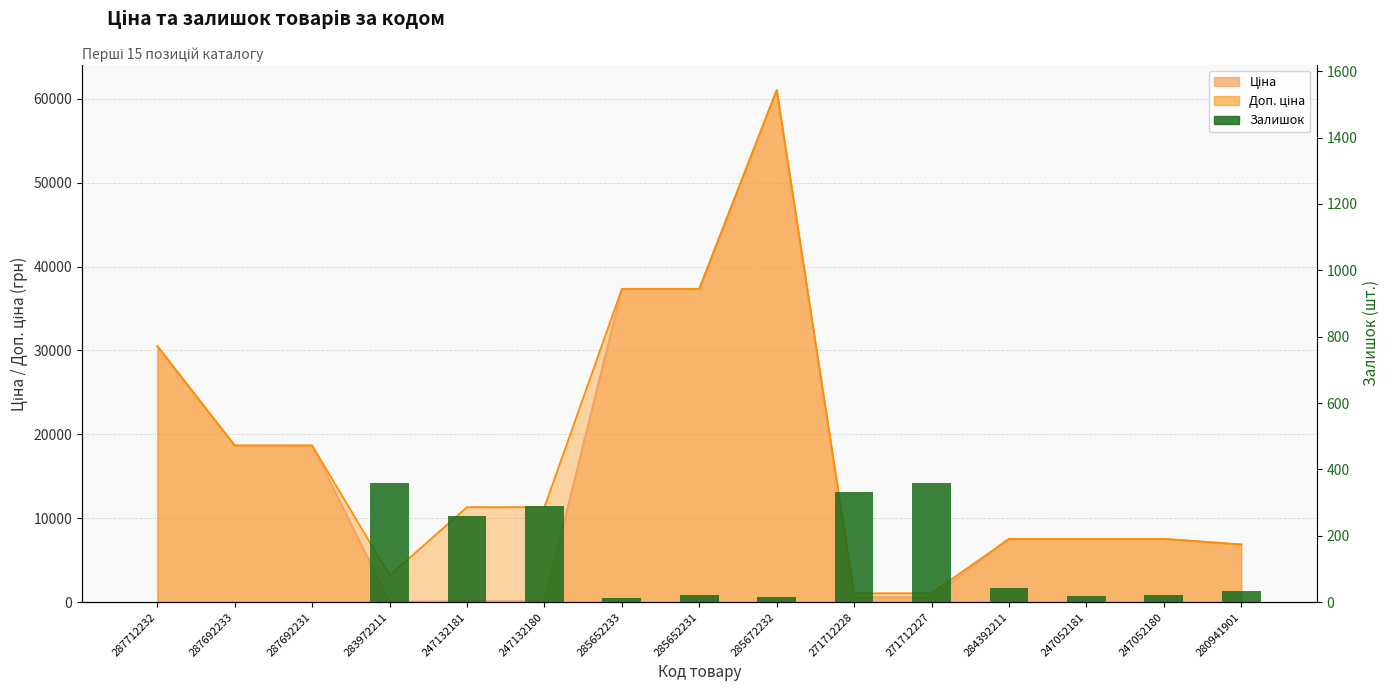

What is the label of the 5th bar from the right?

271712227